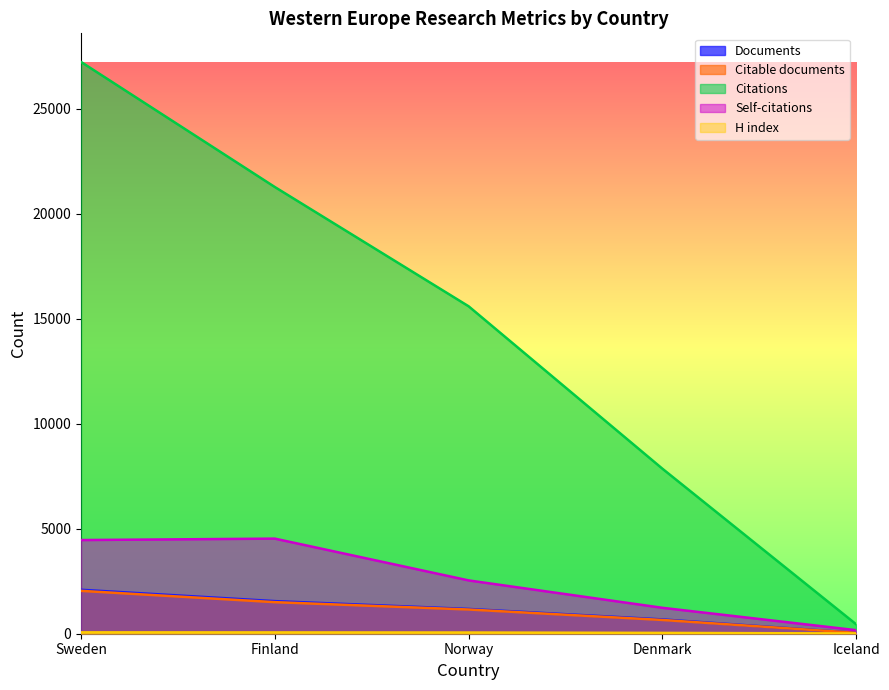

True or false: Documents and H index intersect in this chart.

False